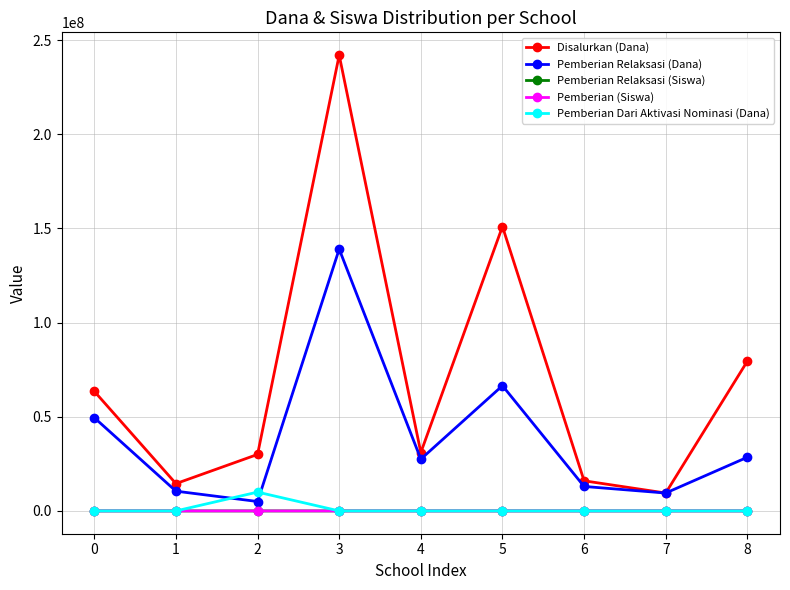

What is the highest value of the Pemberian (Siswa) series?

113